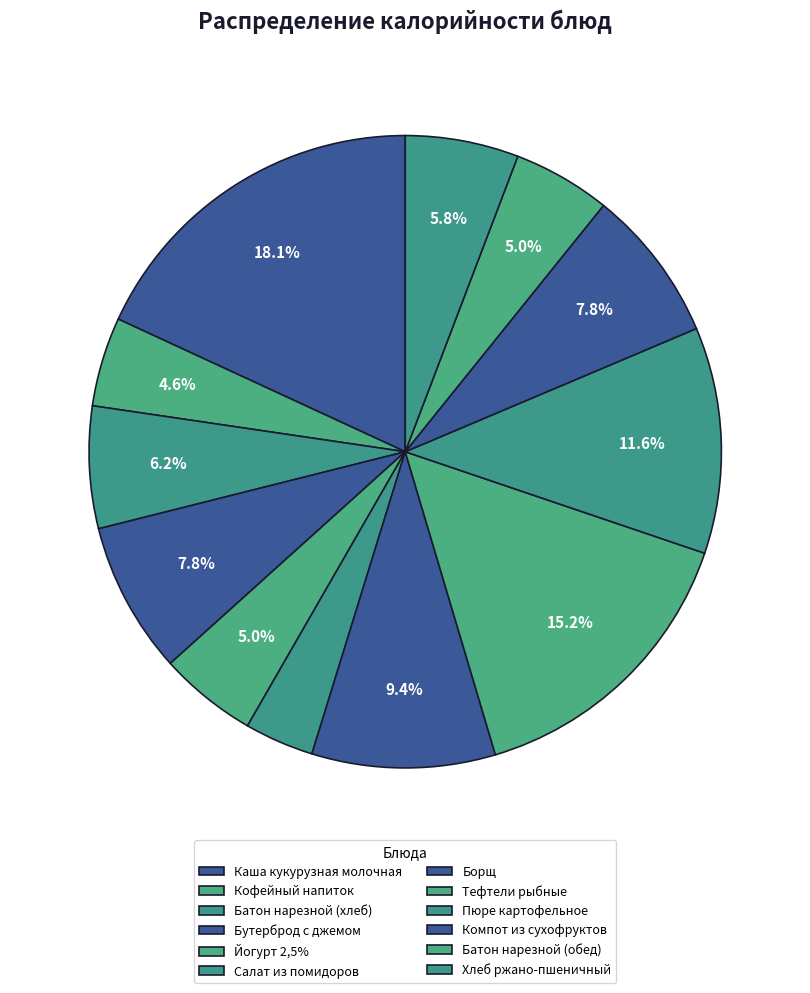

To the nearest percent, what is the difference between the Тефтели рыбные and Каша кукурузная молочная slice percentages?

3%